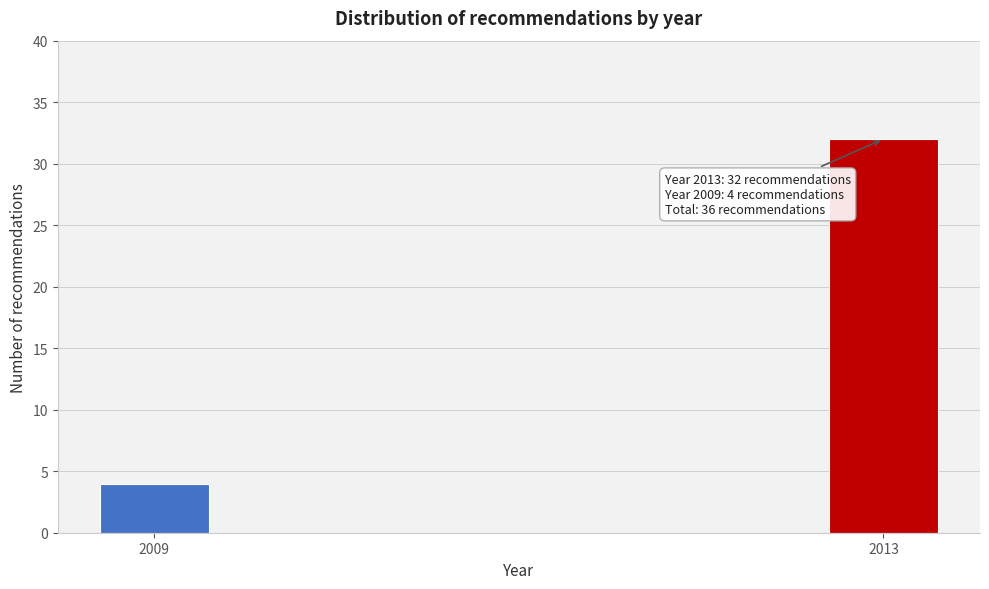

Reading right to left, extract all data points from this chart.

2013=32	2009=4